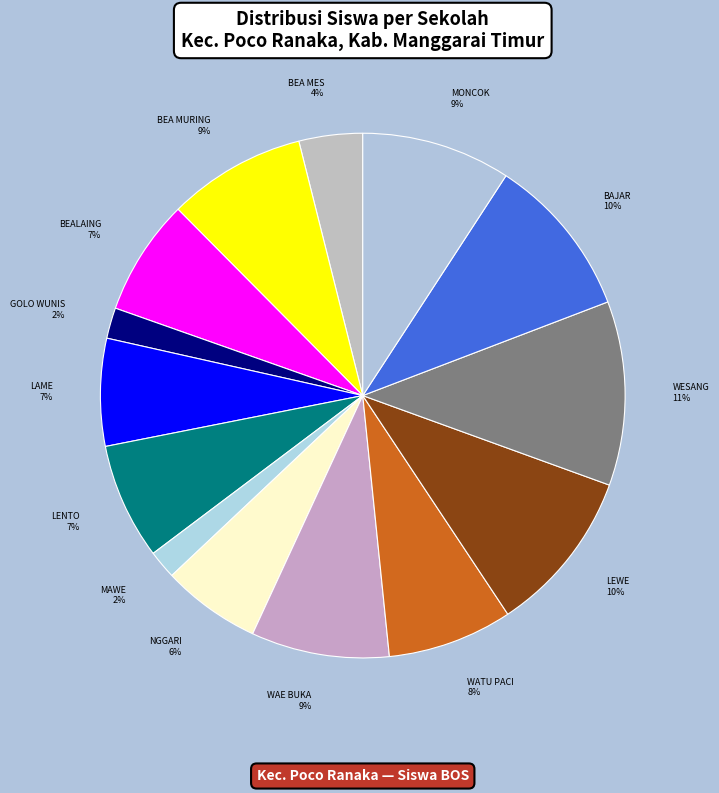

How many slices are in this pie chart?

14